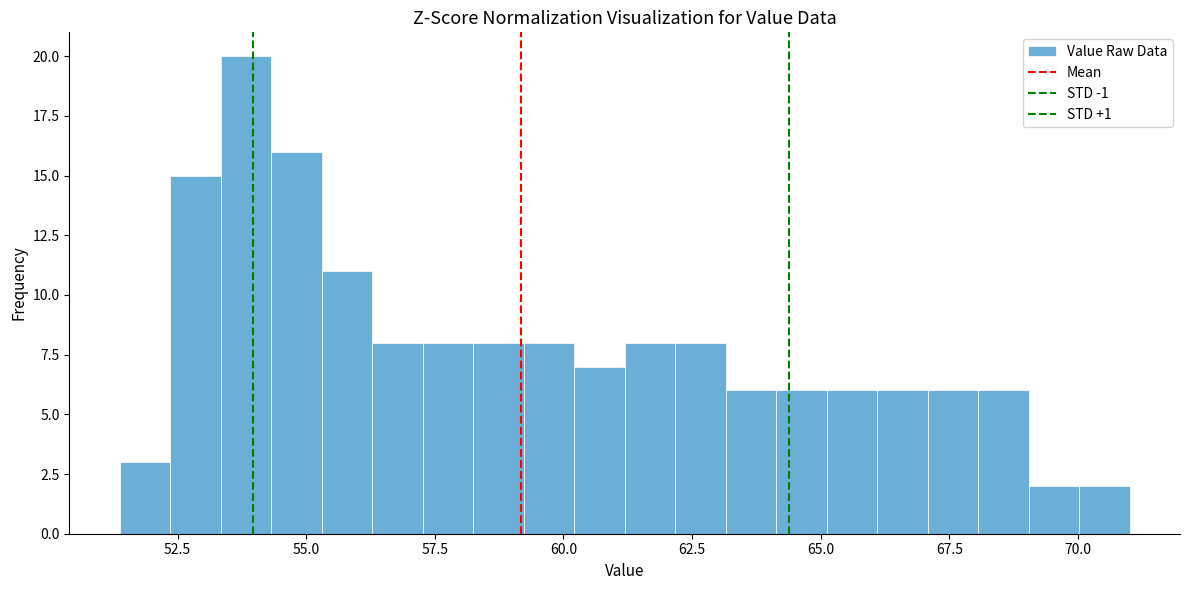

Read against the x-axis, roughly where is the centre of the tallest bar?

54.0